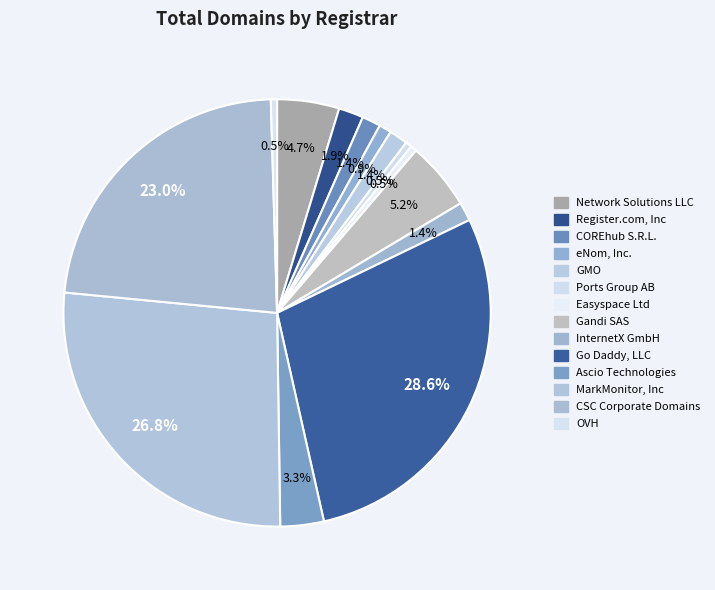

Count the number of slices in the pie.

14